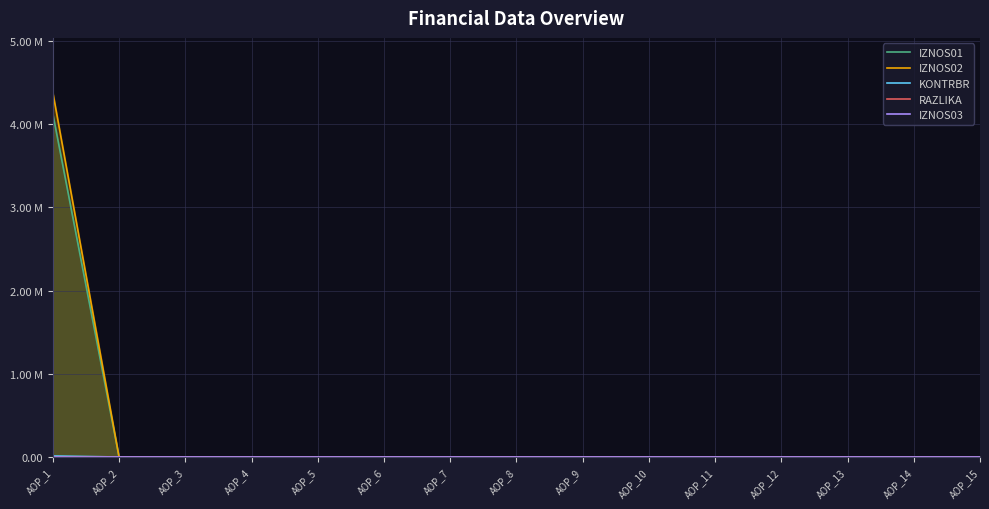

Rank the categories by IZNOS03 value from lowest to highest.

AOP_1, AOP_2, AOP_3, AOP_4, AOP_5, AOP_6, AOP_7, AOP_8, AOP_9, AOP_10, AOP_11, AOP_12, AOP_13, AOP_14, AOP_15